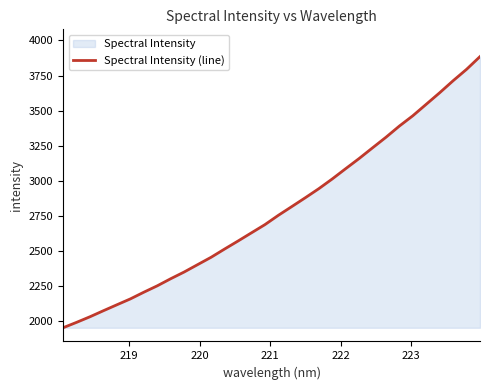

True or false: the data has more than 0 interior local peaks.

False